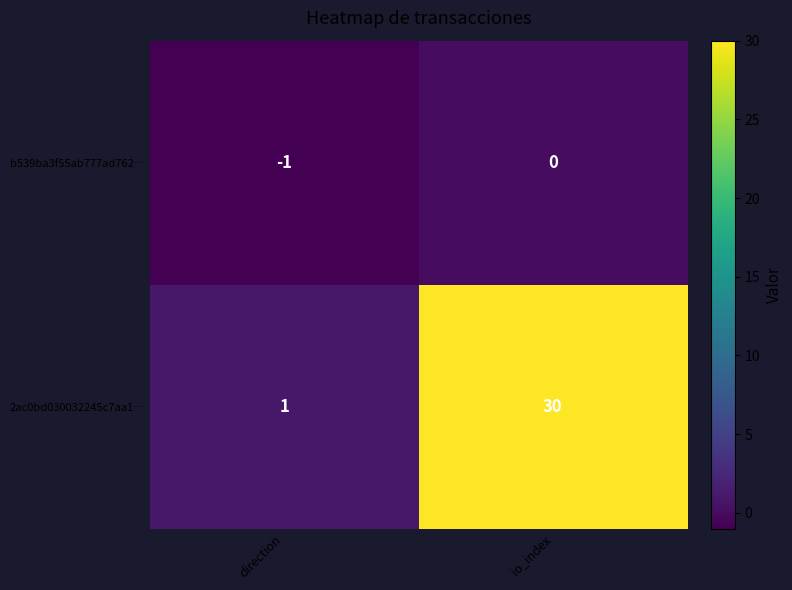

What is the average value of the 2ac0bd030032245c7aa1… series?

16